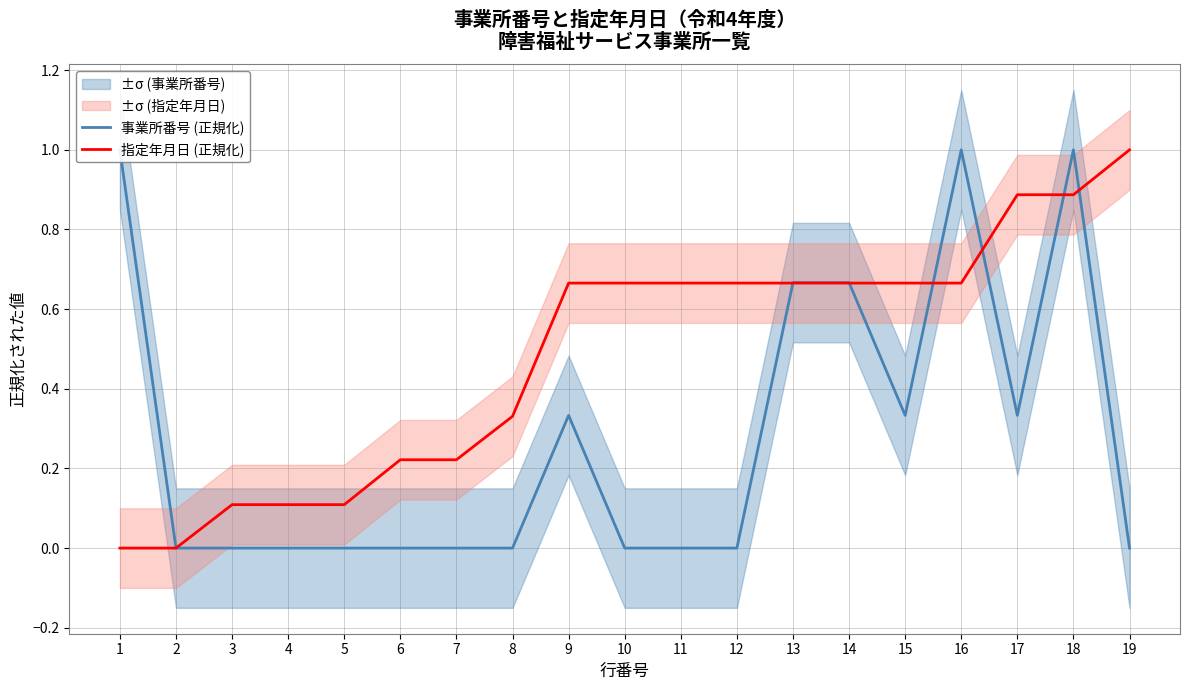

Is it true that 事業所番号 (正規化) equals 0.0 at 3?

True